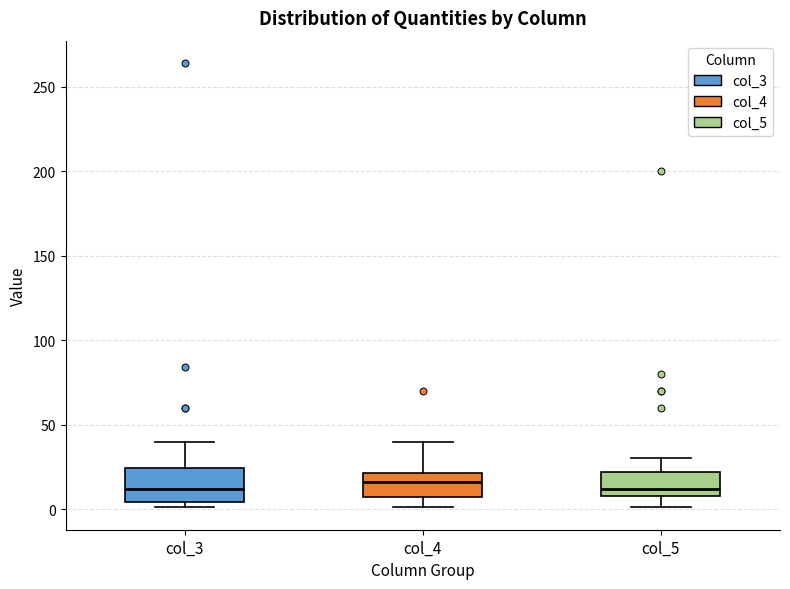

Where does the median line of the box for col_4 sit on the y-axis? The values are not printed on the chart, so give them approximately, as read against the axis.

15